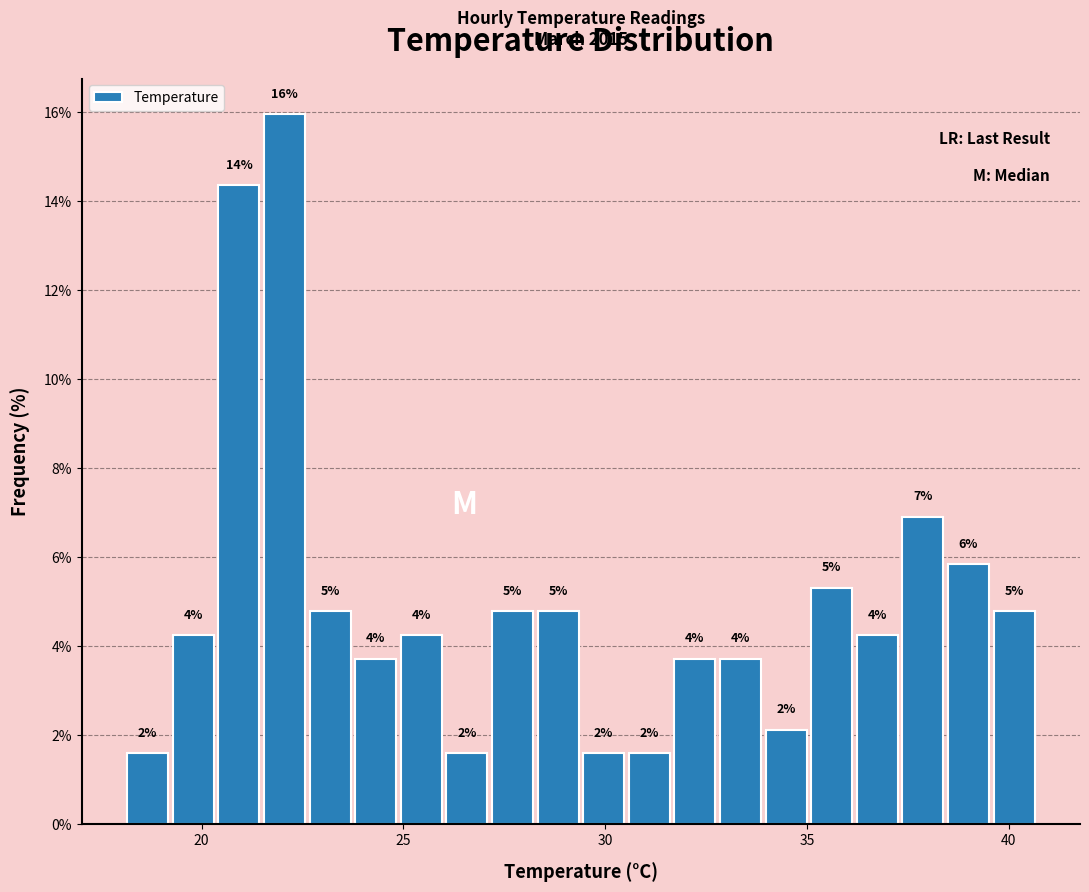

Read against the x-axis, roughly where is the centre of the tallest bar?

22.0